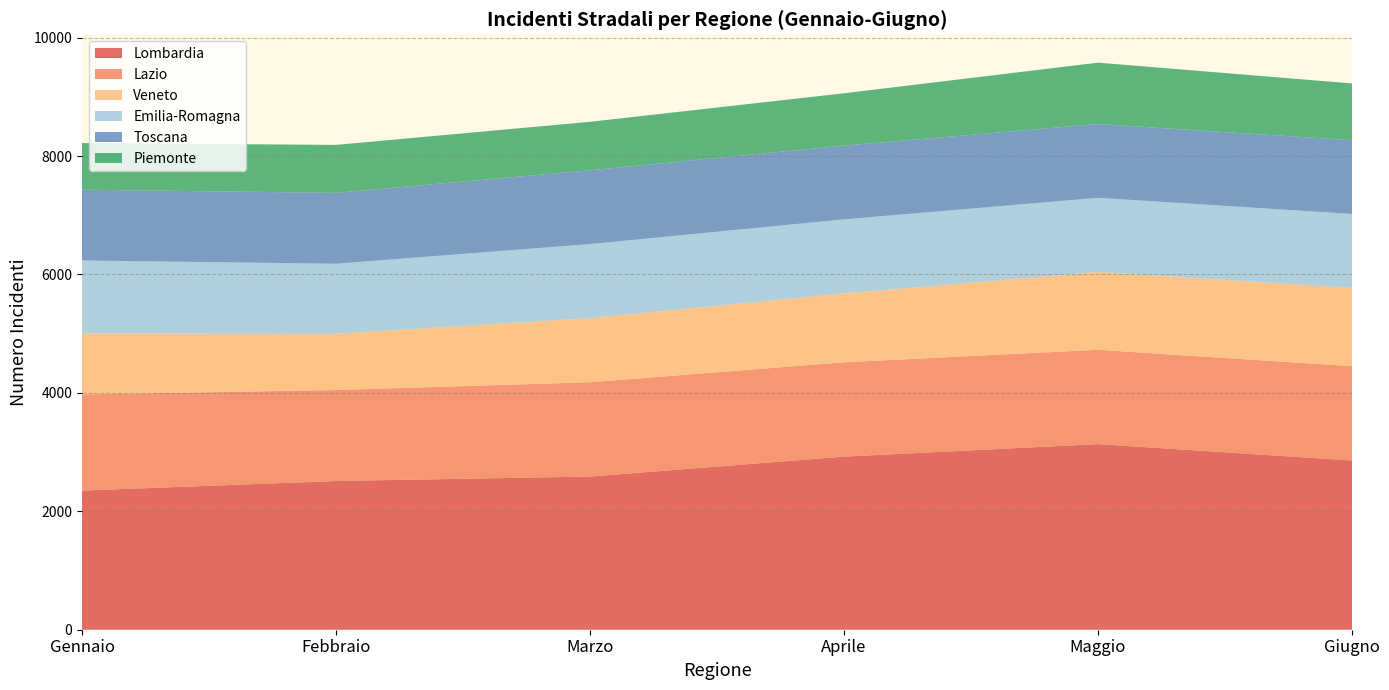

What is the total value across all series at Gennaio?

8219